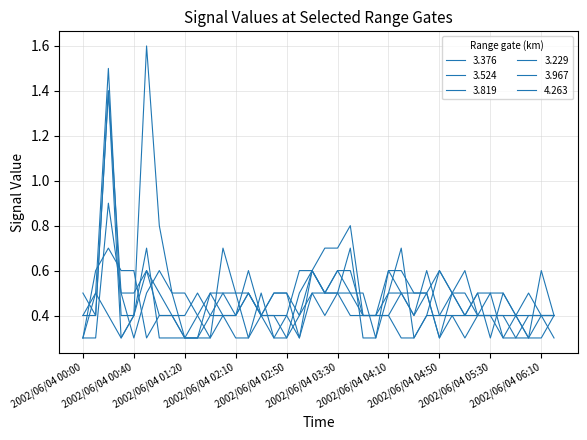

In 3.524, how many points are lower than both neighbors (excluding endpoints)?

5